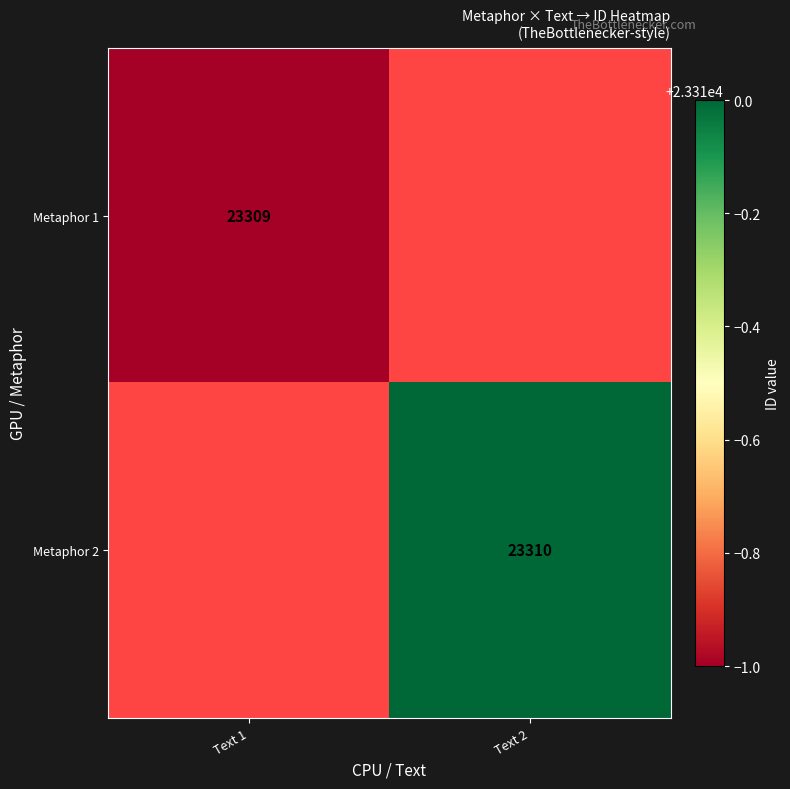

True or false: Metaphor 1 has a value of 9960 at Text 1.

False